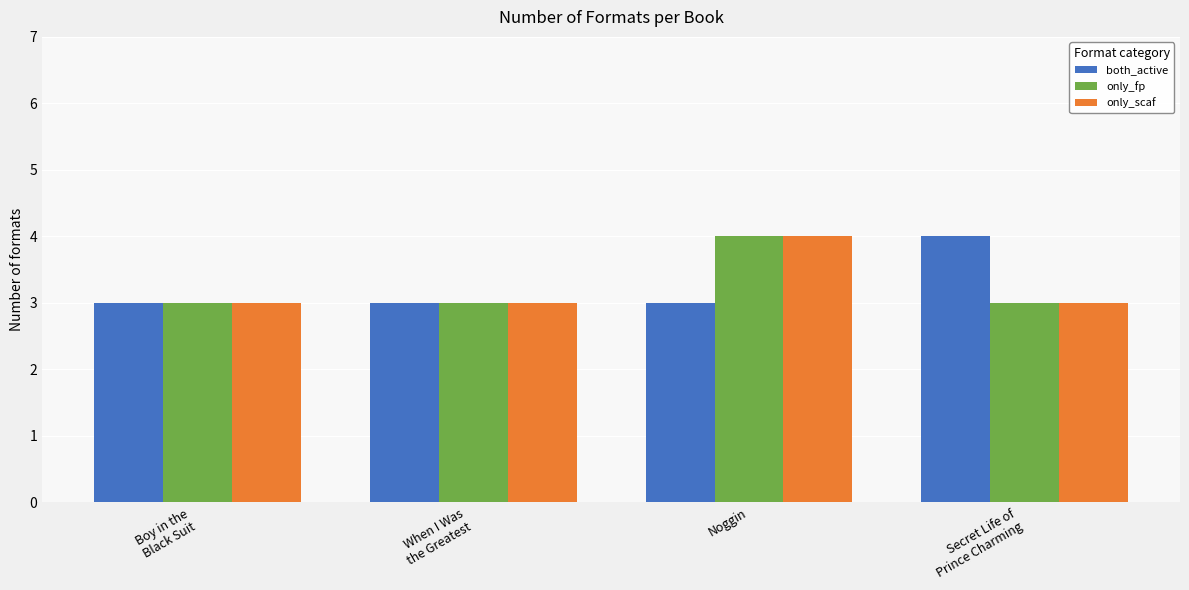

What is the label of the 3rd bar from the left?

Noggin